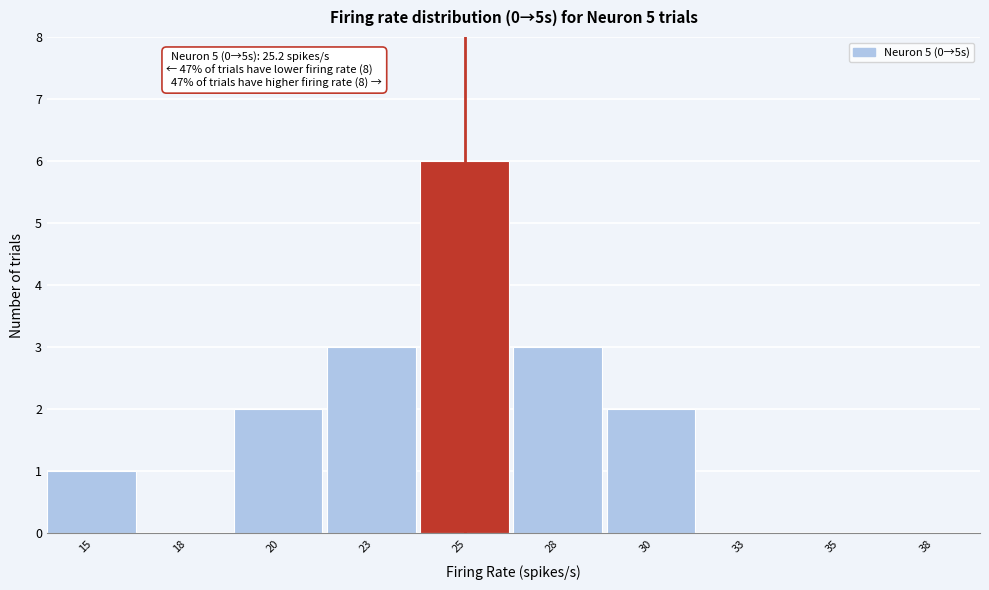

Which range on the x-axis has the tallest bar?

24.0 to 26.5